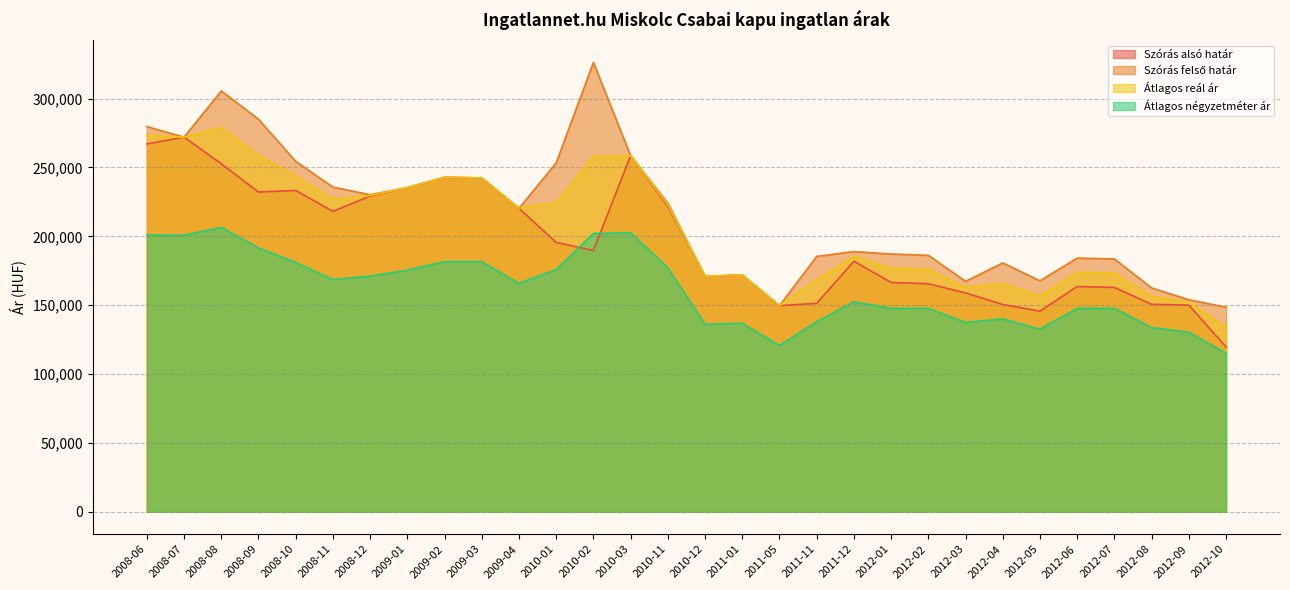

Reading right to left, transcribe all the data shown in this chart.

Szórás alsó határ: 2012-10=119617	2012-09=150008	2012-08=150621	2012-07=162879	2012-06=163524	2012-05=145657	2012-04=150484	2012-03=158877	2012-02=165536	2012-01=166440	2011-12=181853	2011-11=151339	2011-05=149632	2011-01=171907	2010-12=170896	2010-11=221724	2010-03=258521	2010-02=189693	2010-01=195552	2009-04=220332	2009-03=242378	2009-02=242817	2009-01=235294	2008-12=229199	2008-11=218109	2008-10=233271	2008-09=232146	2008-08=252663	2008-07=271999	2008-06=267020
Szórás felső határ: 2012-10=148483	2012-09=153942	2012-08=162499	2012-07=183549	2012-06=184194	2012-05=167685	2012-04=180682	2012-03=167307	2012-02=186206	2012-01=187110	2011-12=188923	2011-11=185385	2011-05=149632	2011-01=171907	2010-12=170896	2010-11=224000	2010-03=258521	2010-02=326219	2010-01=253354	2009-04=220332	2009-03=242378	2009-02=242817	2009-01=235294	2008-12=230211	2008-11=235729	2008-10=254359	2008-09=285018	2008-08=305535	2008-07=271999	2008-06=279646
Átlagos reál ár: 2012-10=134050	2012-09=151975	2012-08=156560	2012-07=173214	2012-06=173859	2012-05=156671	2012-04=165583	2012-03=163092	2012-02=175871	2012-01=176775	2011-12=185388	2011-11=168362	2011-05=149632	2011-01=171907	2010-12=170896	2010-11=222862	2010-03=258521	2010-02=257956	2010-01=224453	2009-04=220332	2009-03=242378	2009-02=242817	2009-01=235294	2008-12=229705	2008-11=226919	2008-10=243815	2008-09=258582	2008-08=279099	2008-07=271999	2008-06=273333
Átlagos négyzetméter ár: 2012-10=115116	2012-09=130338	2012-08=133739	2012-07=147692	2012-06=147692	2012-05=132595	2012-04=140063	2012-03=137403	2012-02=147692	2012-01=147692	2011-12=152500	2011-11=137962	2011-05=120754	2011-01=136904	2010-12=136099	2010-11=177131	2010-03=202610	2010-02=202051	2010-01=175910	2009-04=165859	2009-03=181578	2009-02=181578	2009-01=175420	2008-12=171098	2008-11=168612	2008-10=181002	2008-09=191555	2008-08=206502	2008-07=200757	2008-06=201000